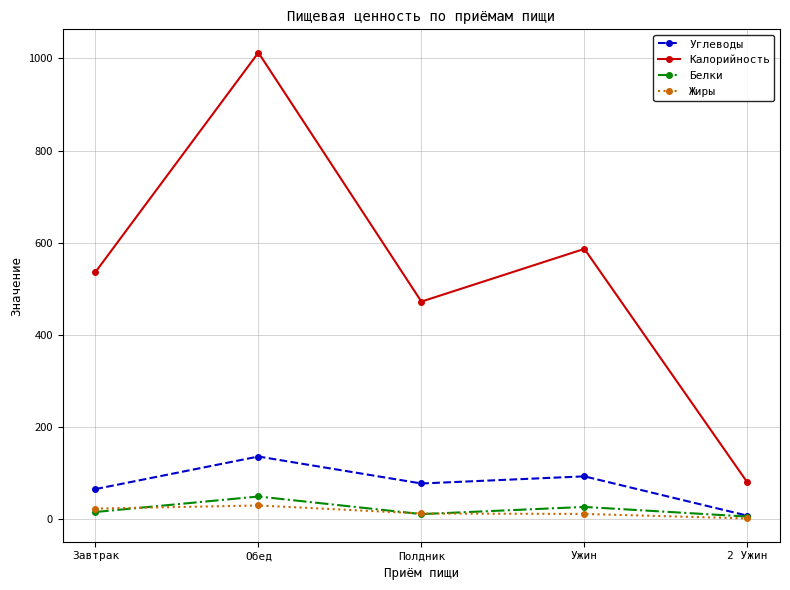

What are all the series names shown in the legend?

Углеводы, Калорийность, Белки, Жиры